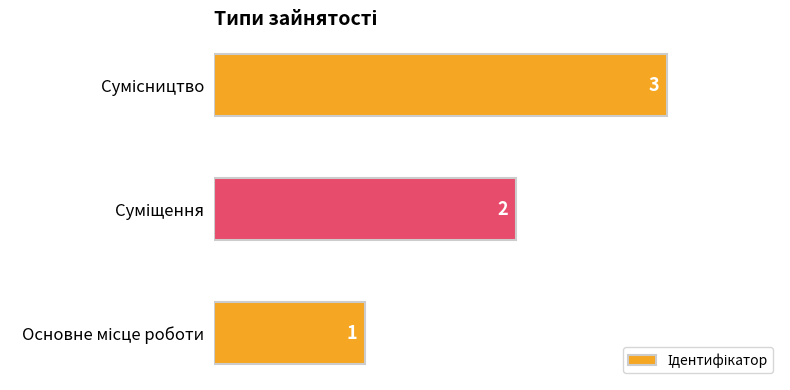

How many values are between 1 and 3?

3